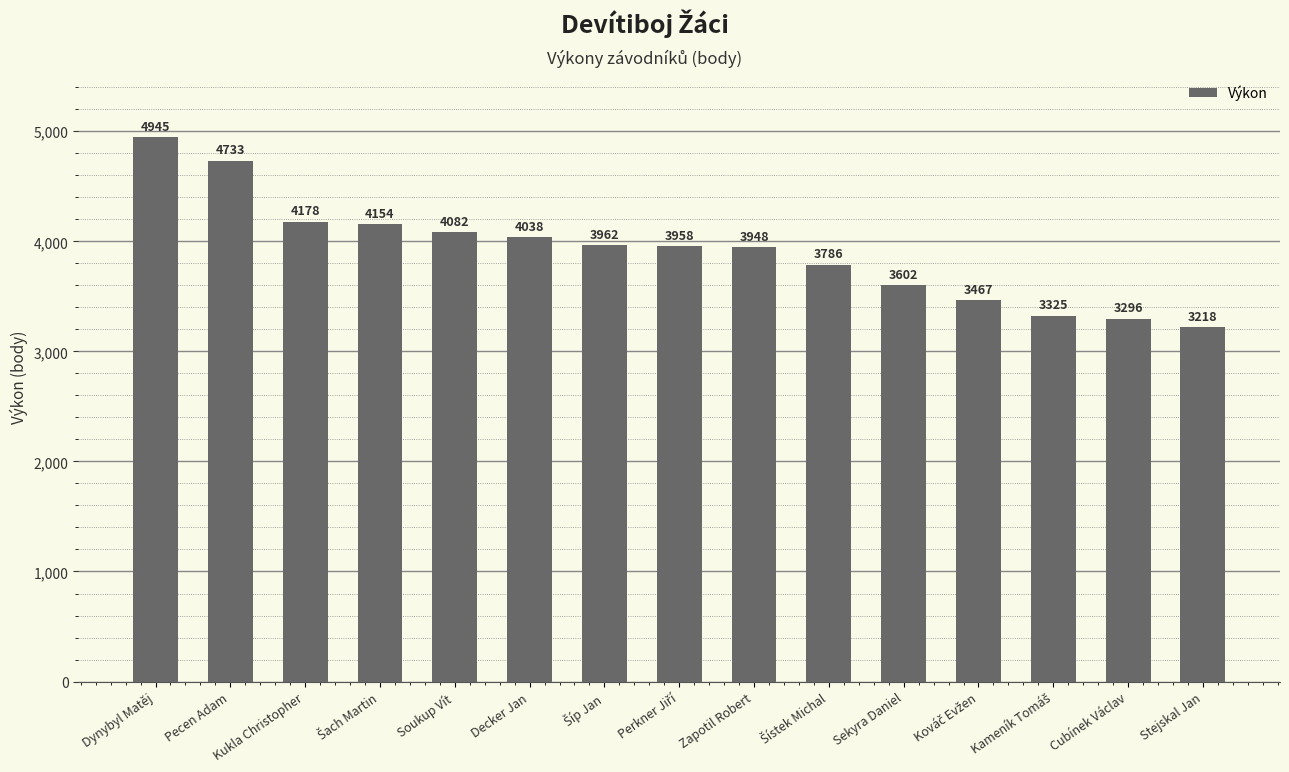

Approximately how many times larger is the value at Cubínek Václav compared to Zapotil Robert?

0.8